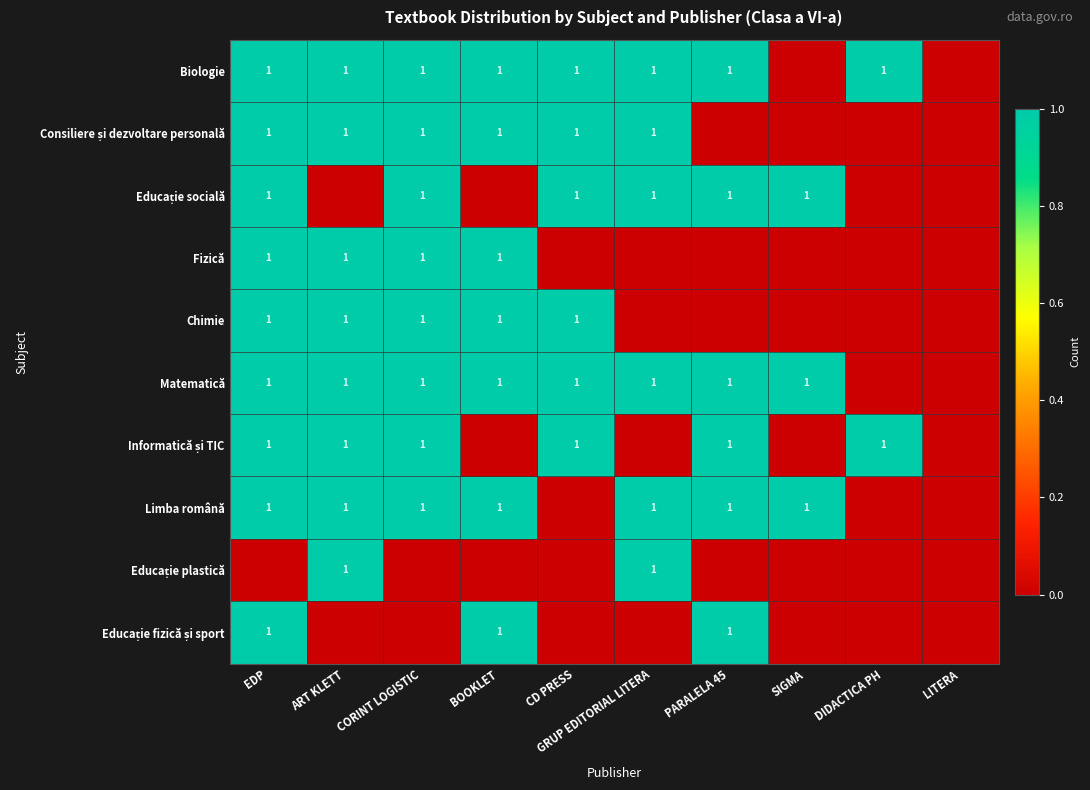

The Biologie series shows 1 at CORINT LOGISTIC. True or false?

True